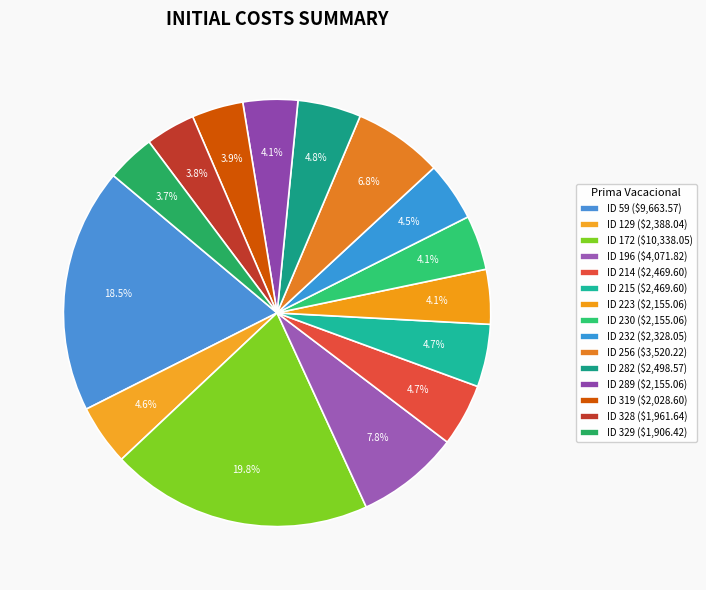

The ID 289 slice represents 13% of the pie. True or false?

False